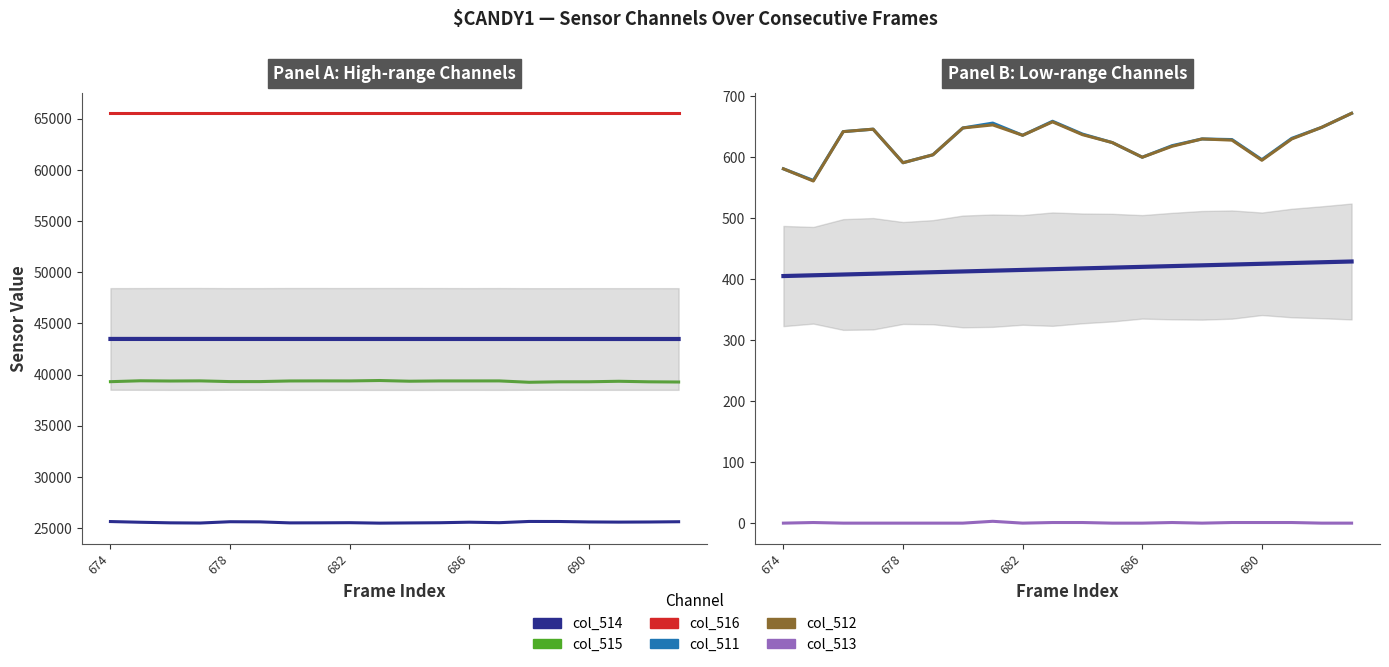

In col_514, how many points are higher than both neighbors (excluding endpoints)?

4